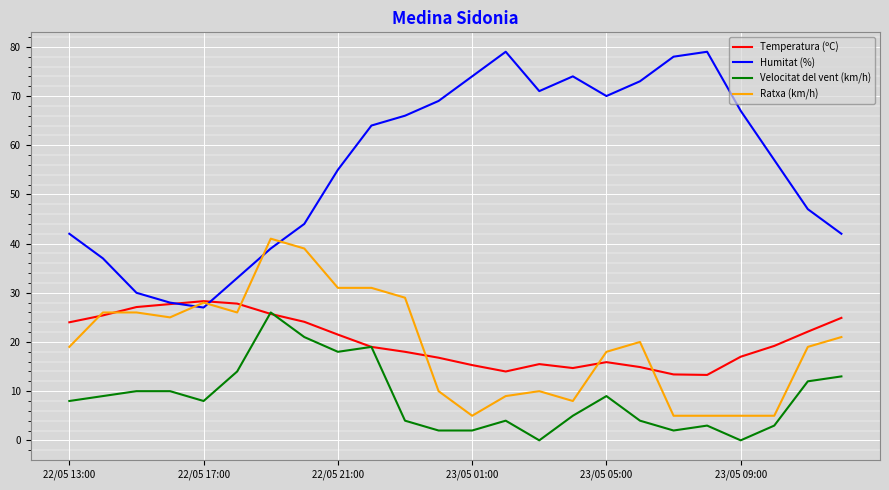

Which series has the widest spread of values?

Humitat (%)